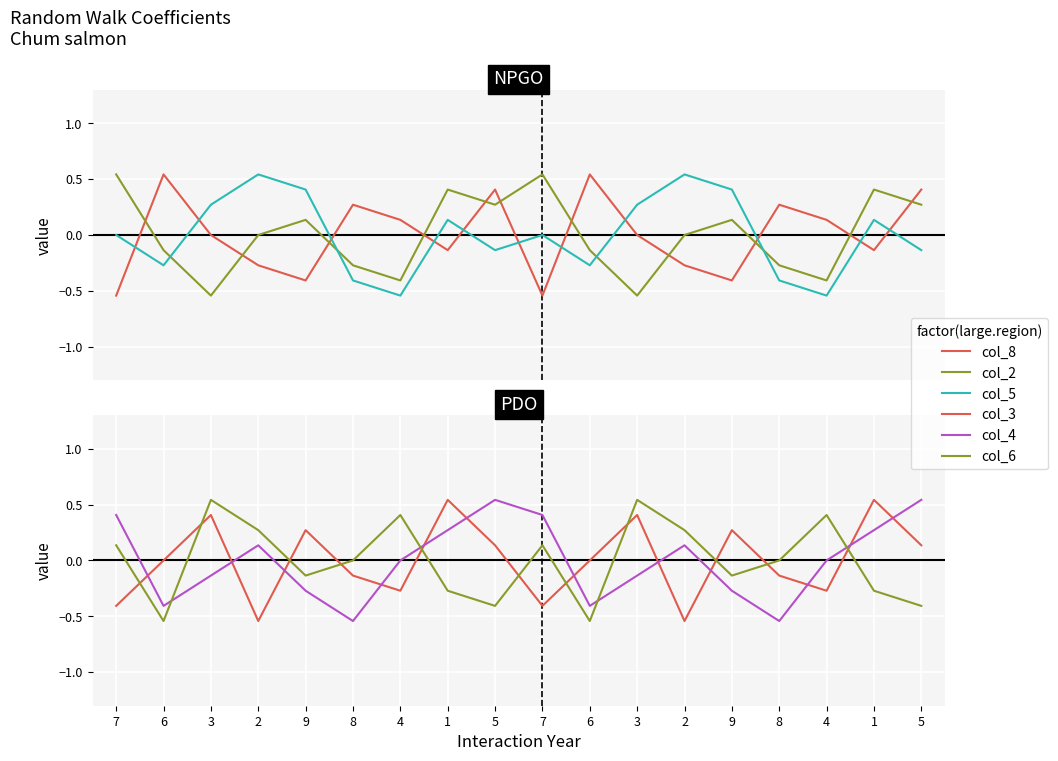

How many values in the col_6 series exceed 0?

8